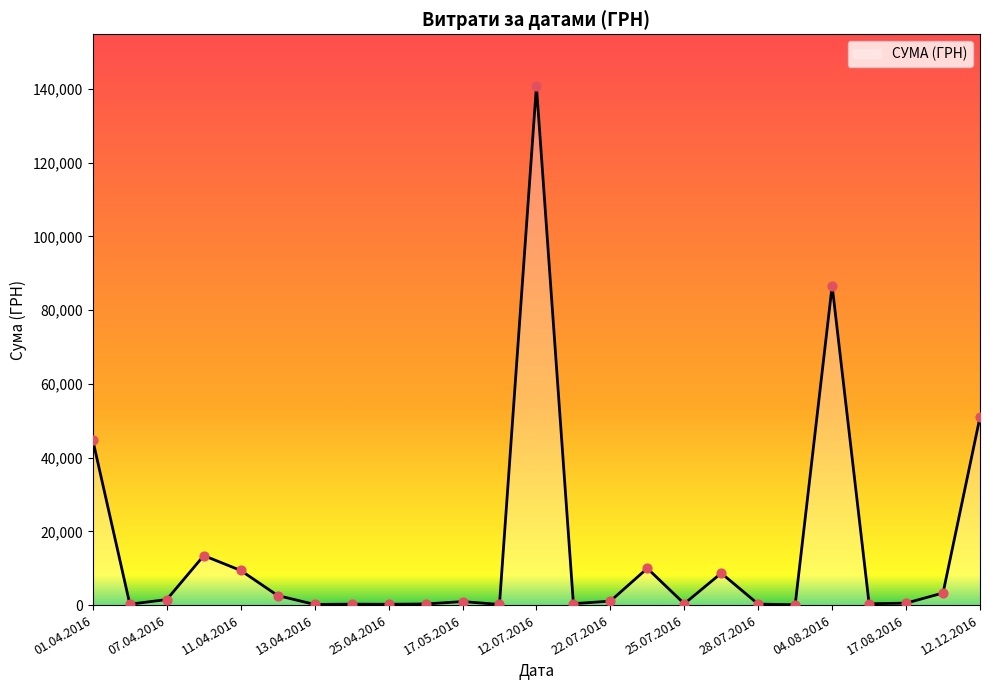

What is the maximum value shown in the chart?

140706.2